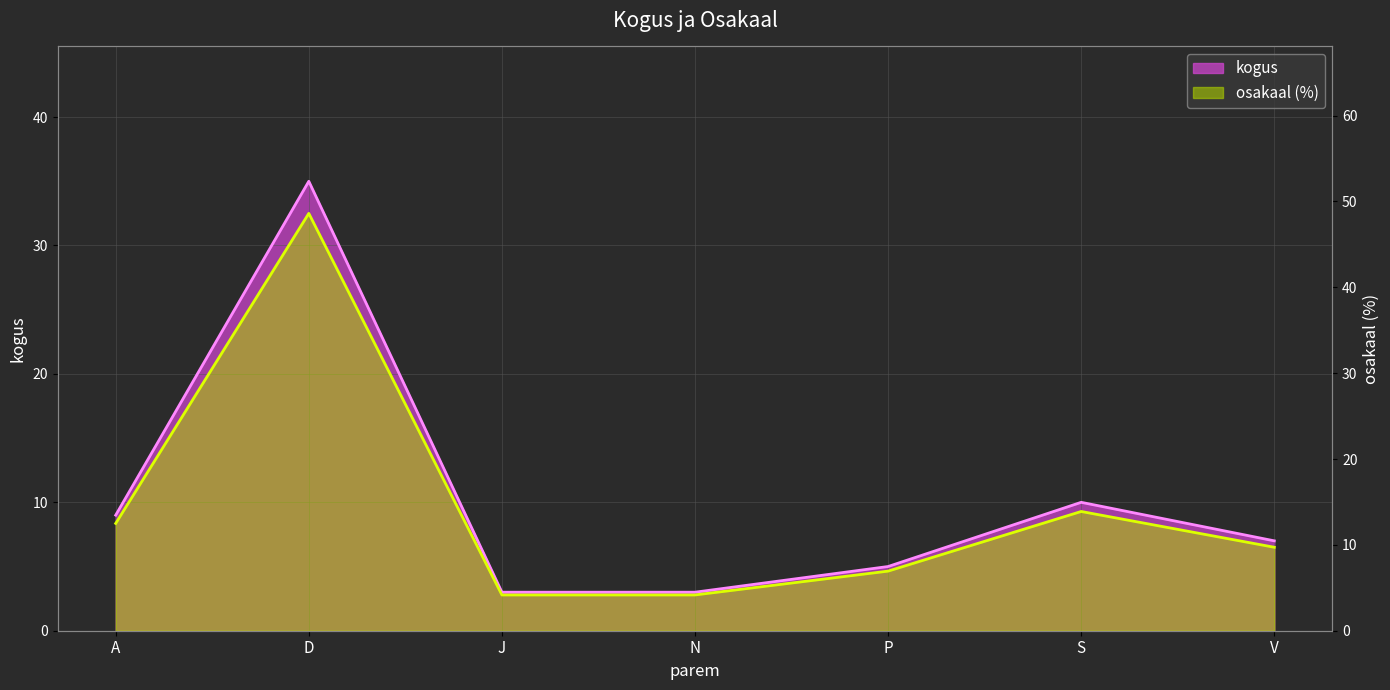

Reading left to right, extract all data points from this chart.

kogus: A=9.0	D=35.0	J=3.0	N=3.0	P=5.0	S=10.0	V=7.0
osakaal: A=12.5	D=48.6	J=4.2	N=4.2	P=6.9	S=13.9	V=9.7